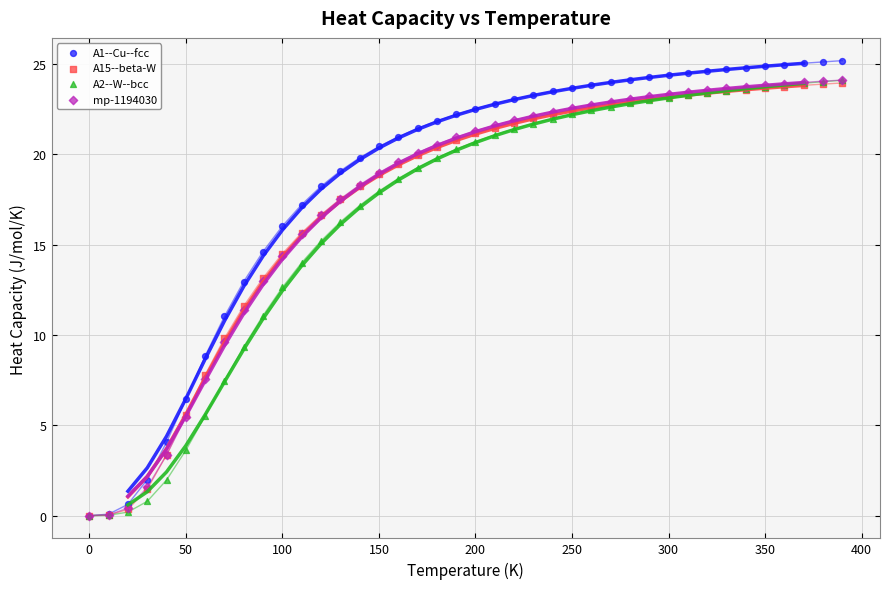

Which series reaches the maximum Y coordinate?

A1--Cu--fcc